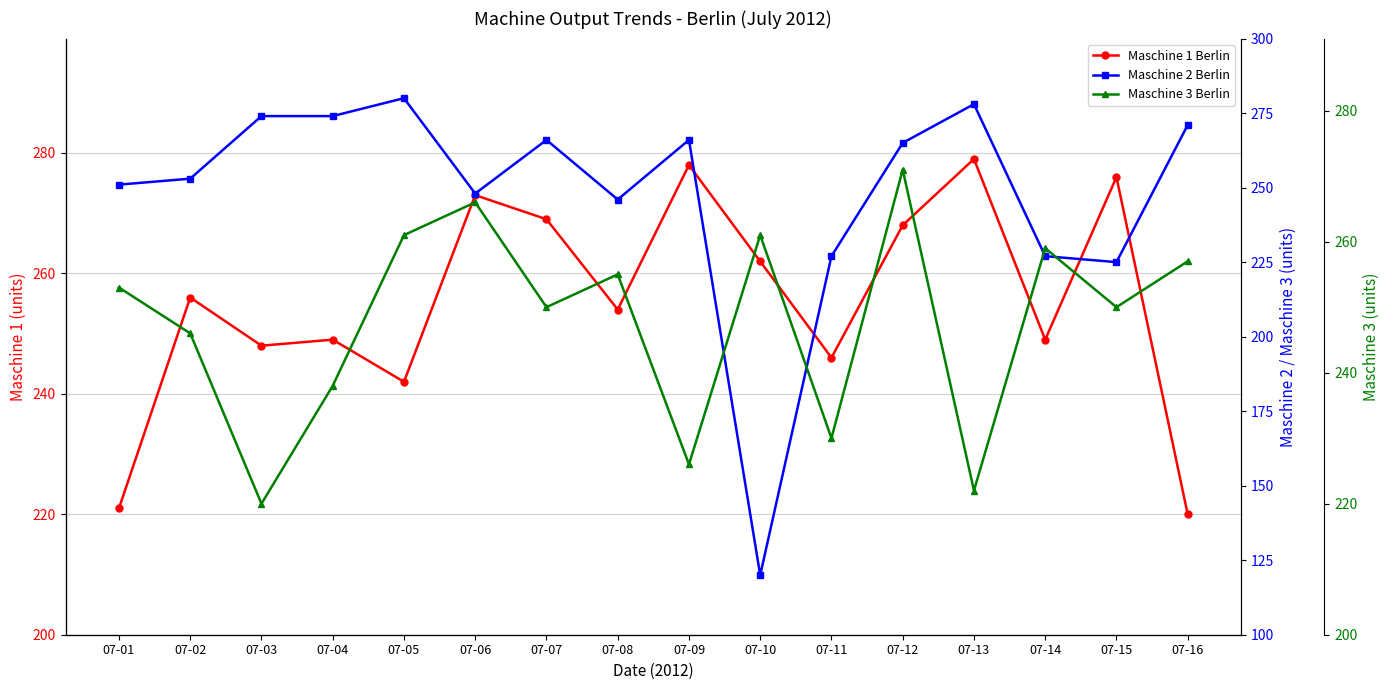

How many categories are shown in the chart?

16